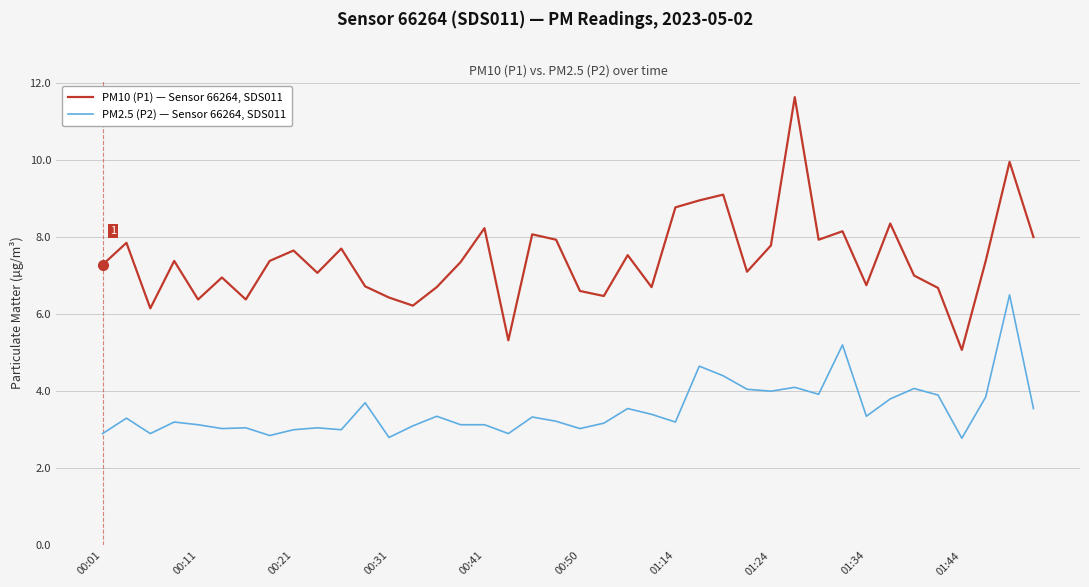

Which series has the largest range (max minus min)?

PM10 (P1) — Sensor 66264, SDS011